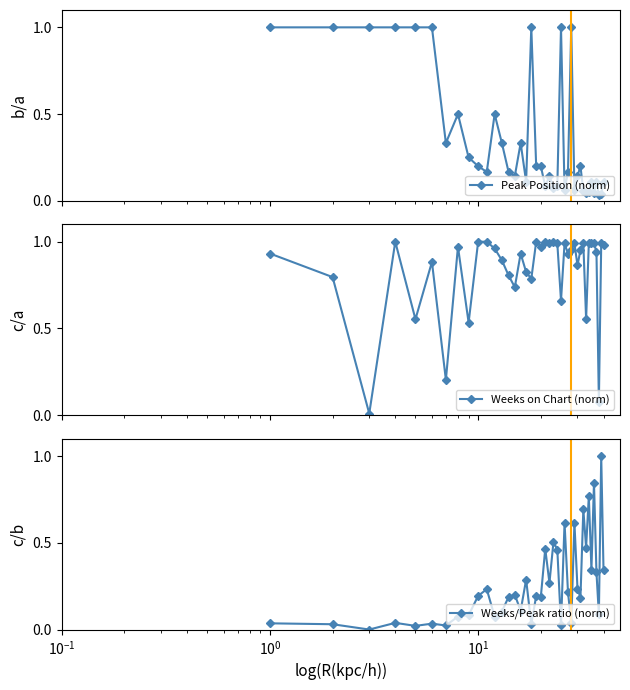

List the series in order of their peak value, lowest first.

Peak Position (norm), Weeks on Chart (norm), Weeks/Peak ratio (norm)